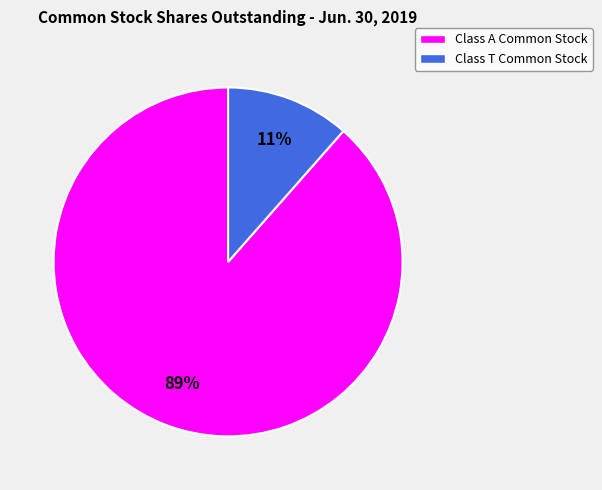

What is the smallest slice in the pie chart?

Class T Common Stock